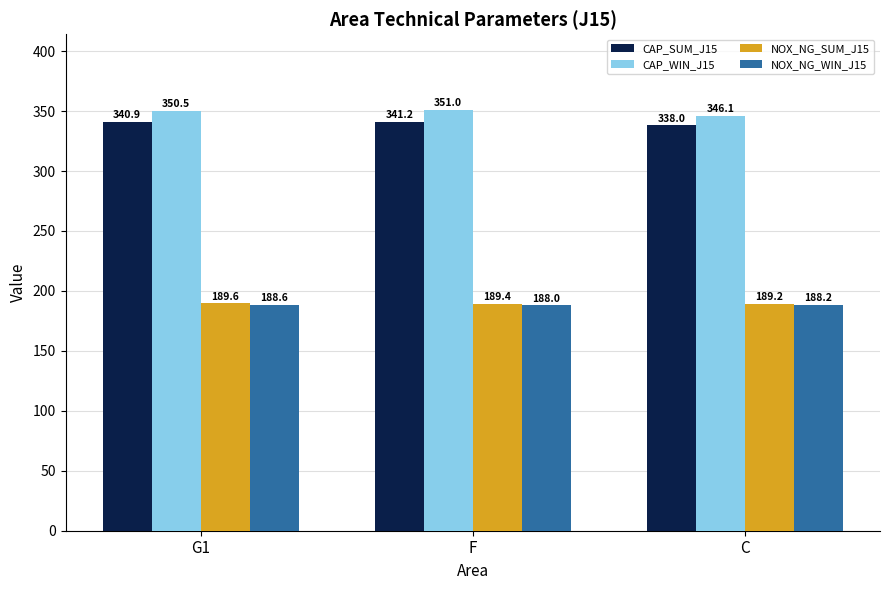

Where is CAP_WIN_J15 nearest to the value 348?

C